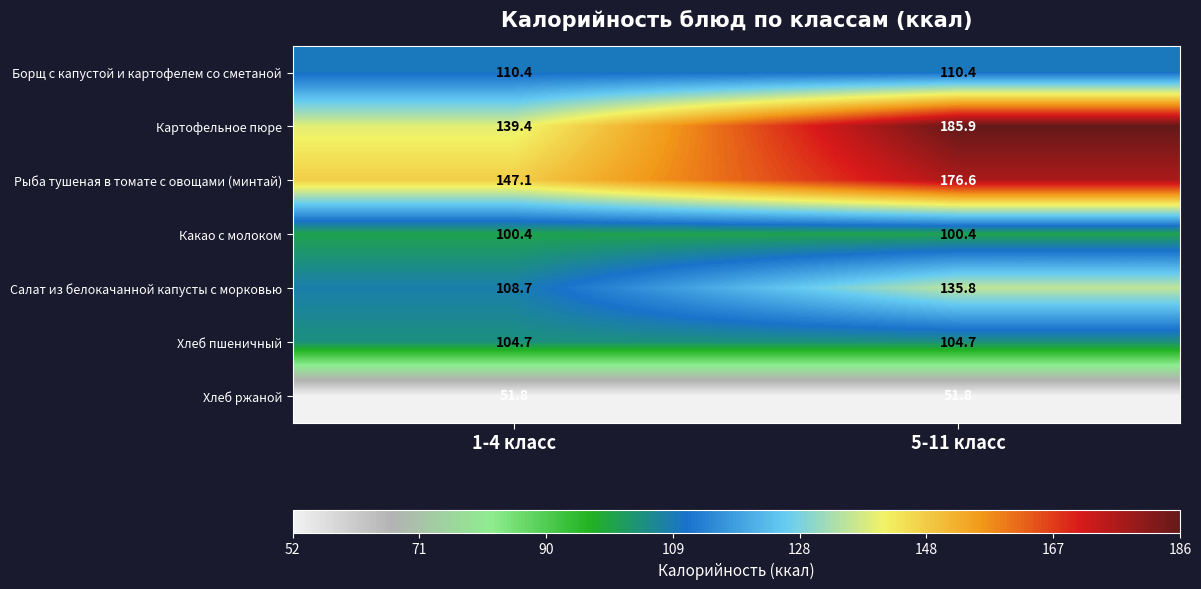

At which category does the chart reach its peak across all series?

5-11 класс